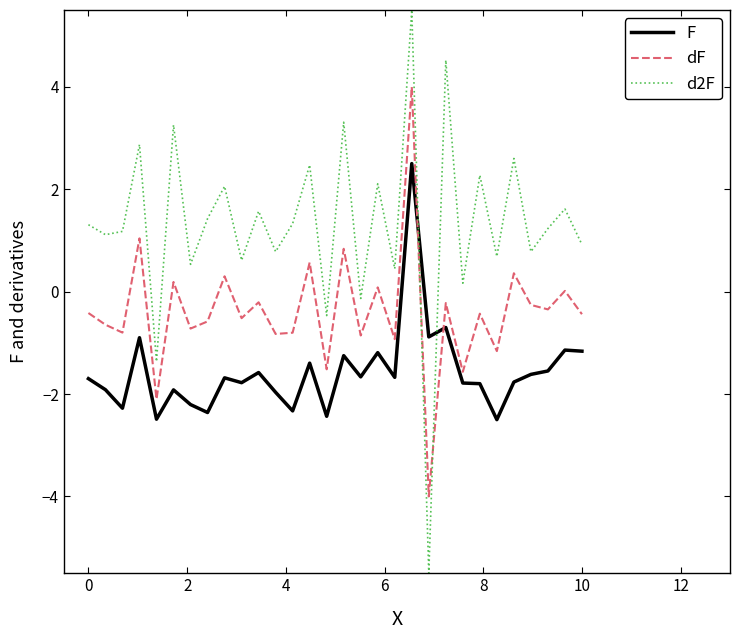

After their last crossing, which series has the higher values: dF or d2F?

d2F